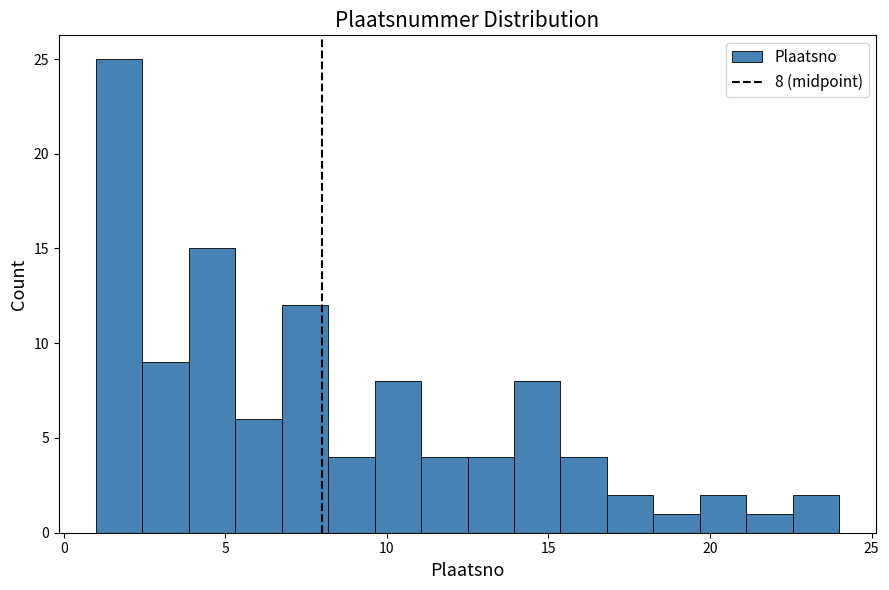

Read against the x-axis, roughly where is the centre of the tallest bar?

1.5